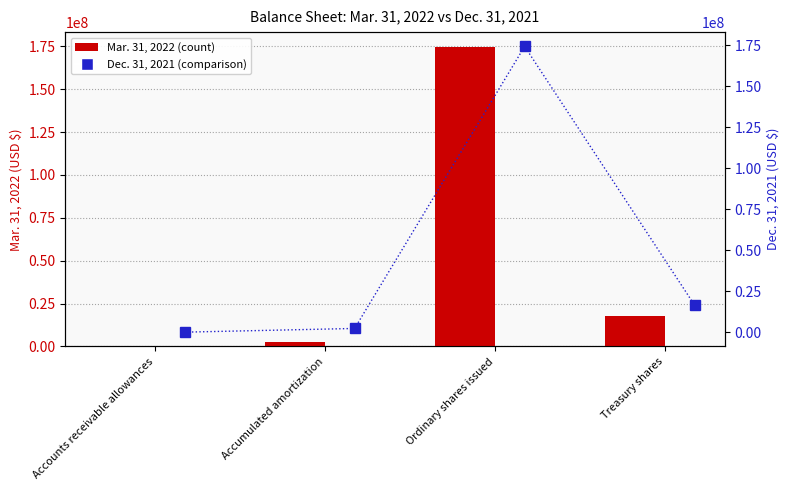

Which category has the lowest value across all series?

Accounts receivable allowances